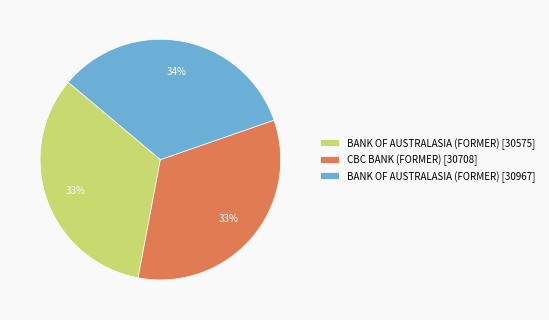

To the nearest percent, what is the average slice percentage?

33%